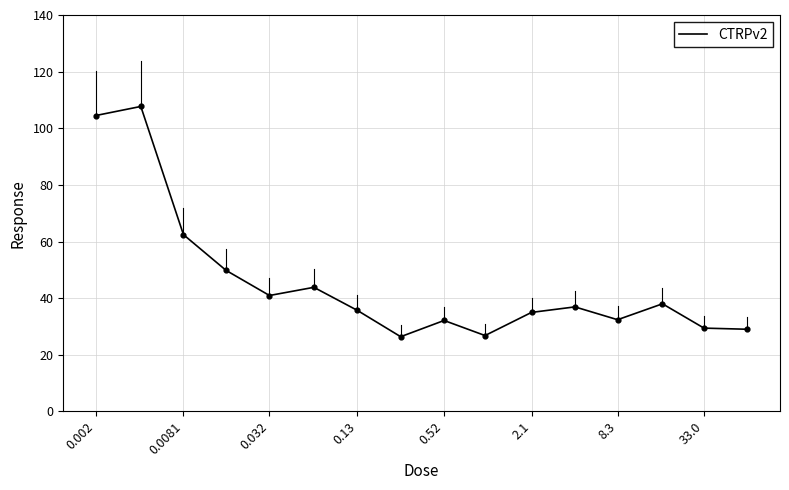

What is the maximum value shown in the chart?

107.7